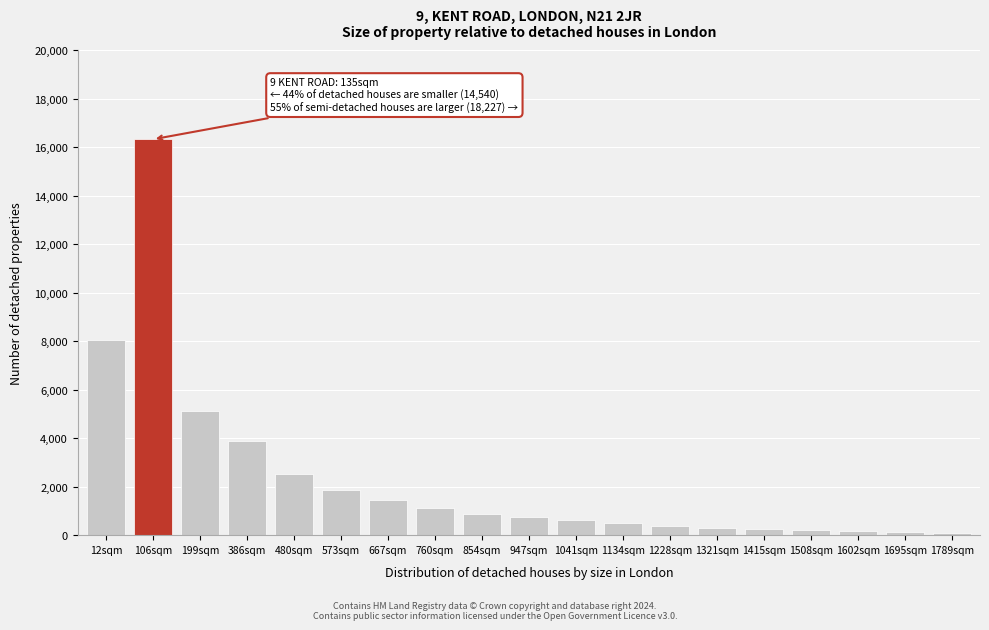

What is the label of the 6th bar from the left?

573sqm